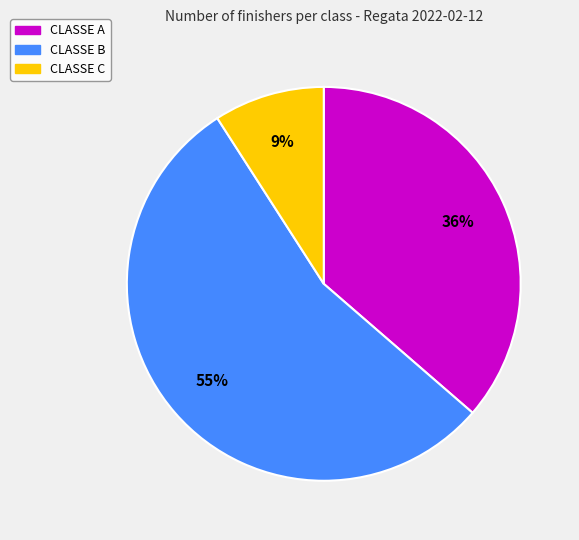

Is CLASSE A the majority of the pie?

No